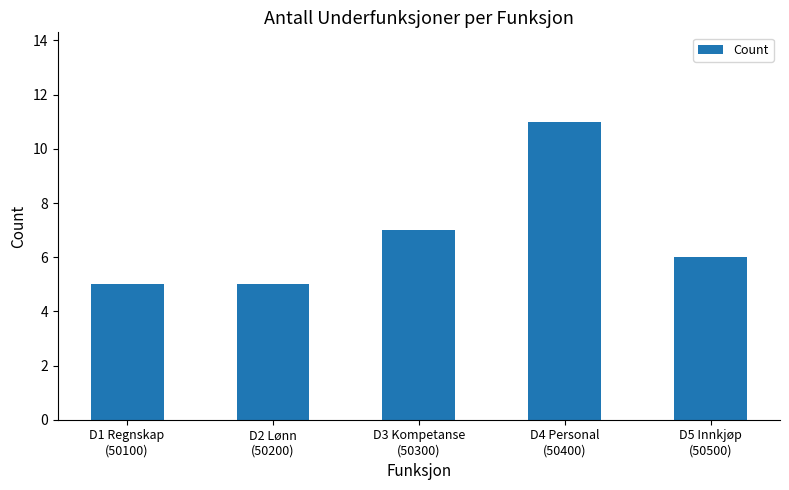

What is the change in value from D1 Regnskap
(50100) to D3 Kompetanse
(50300)?

+2